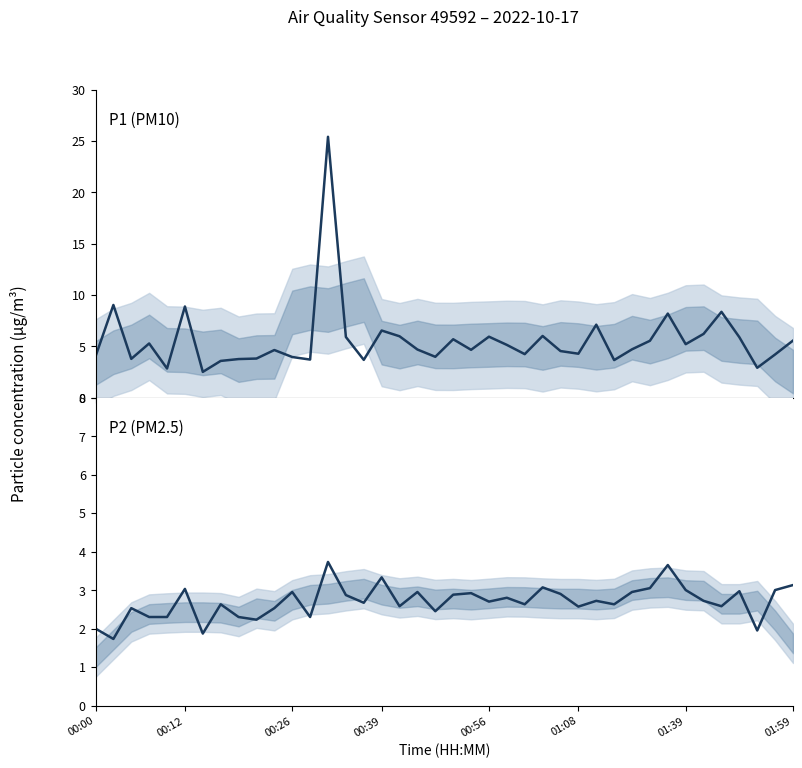

The value of P2 (PM2.5) at 13 is 3.7. True or false?

True